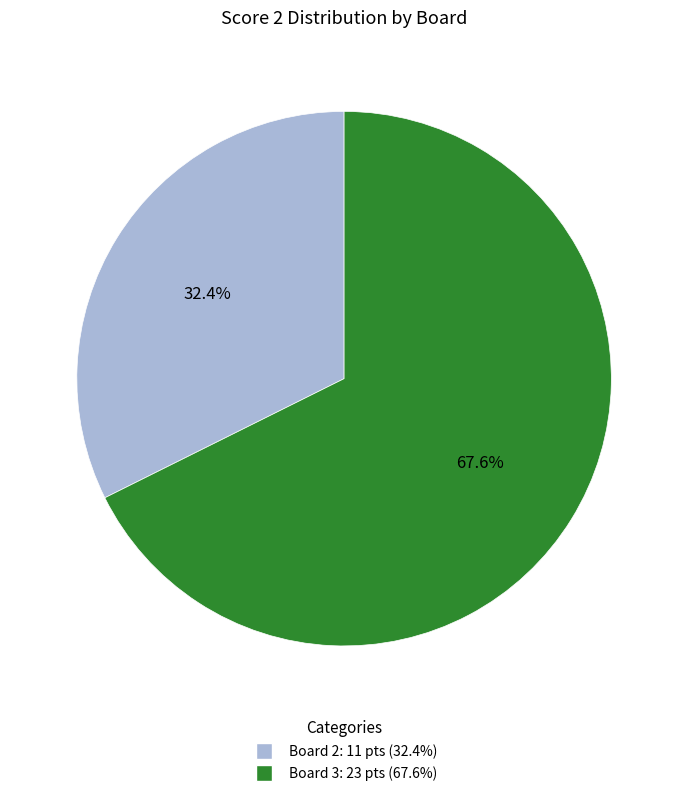

Is there any slice that represents more than half of the pie?

Yes